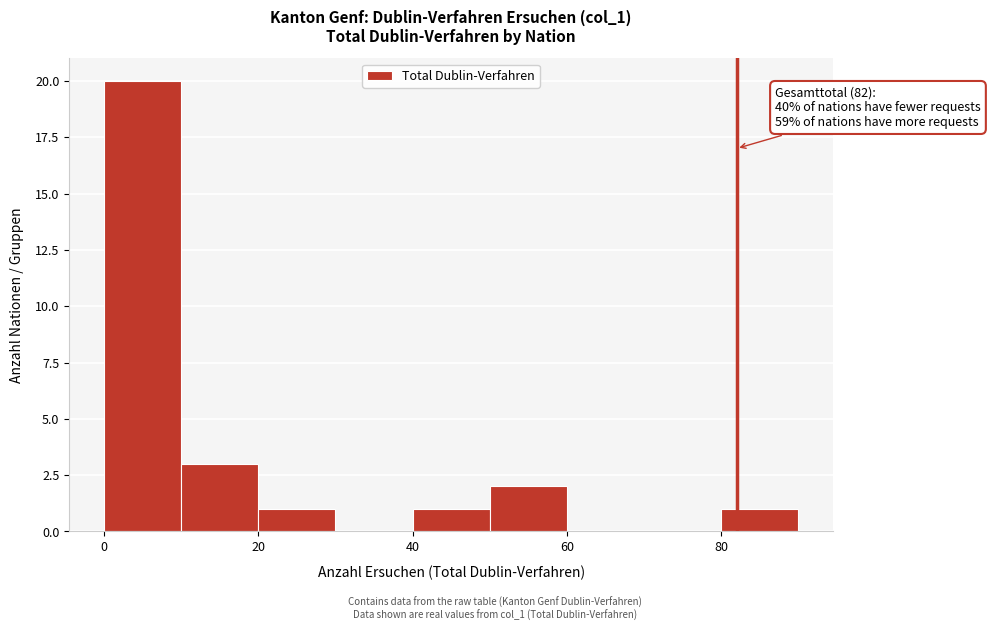

Over which range of the x-axis is the bar tallest?

0 to 10